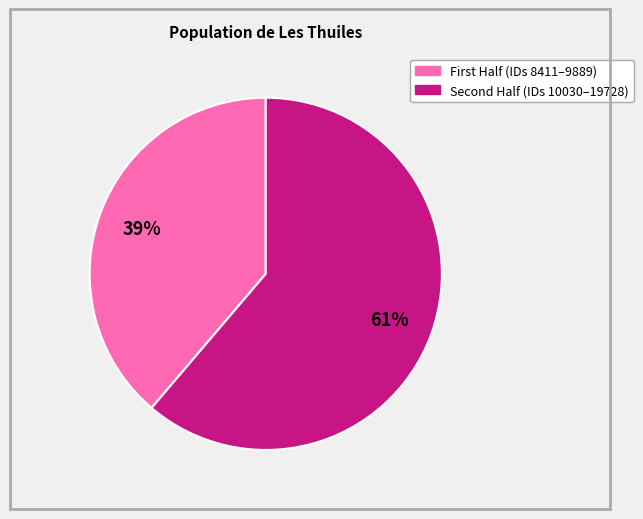

Is there a majority slice in this chart?

Yes